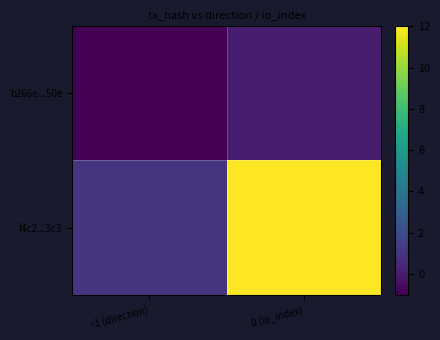

Count the number of data series in this chart.

2